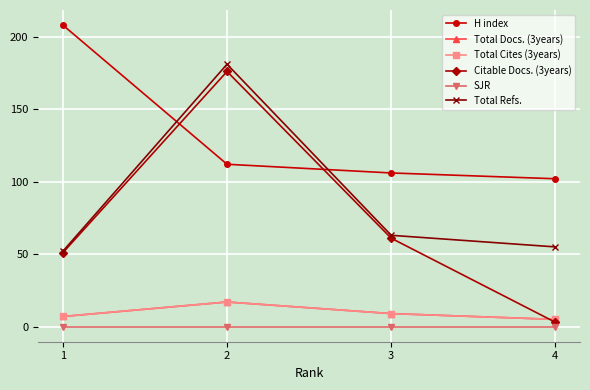

The value of Total Refs. at 4 is 15. True or false?

False